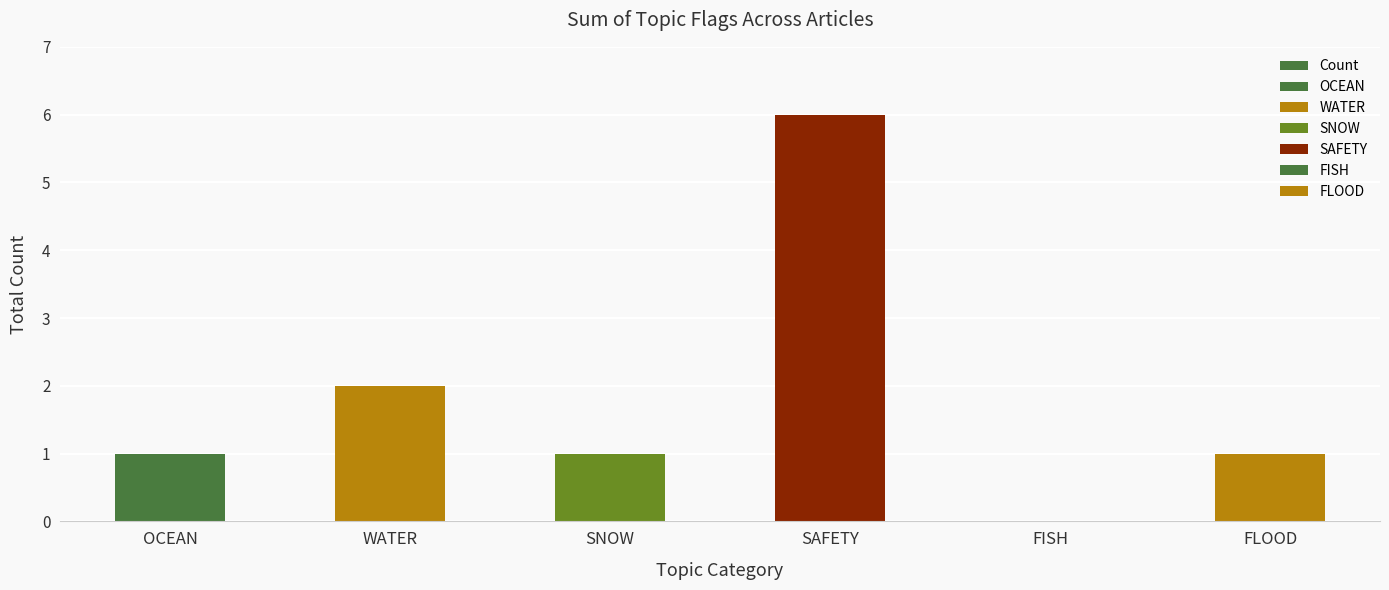

At which category does the chart reach its minimum across all series?

FISH